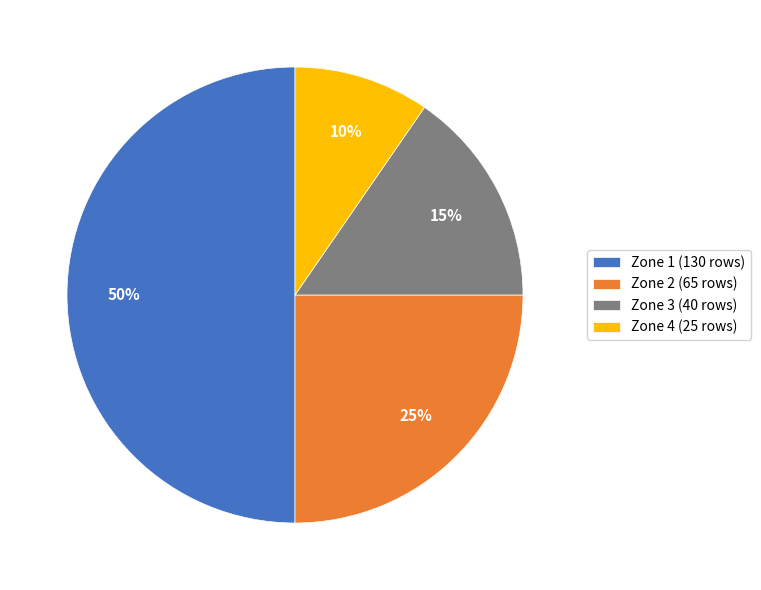

What is the smallest slice in the pie chart?

Zone 4